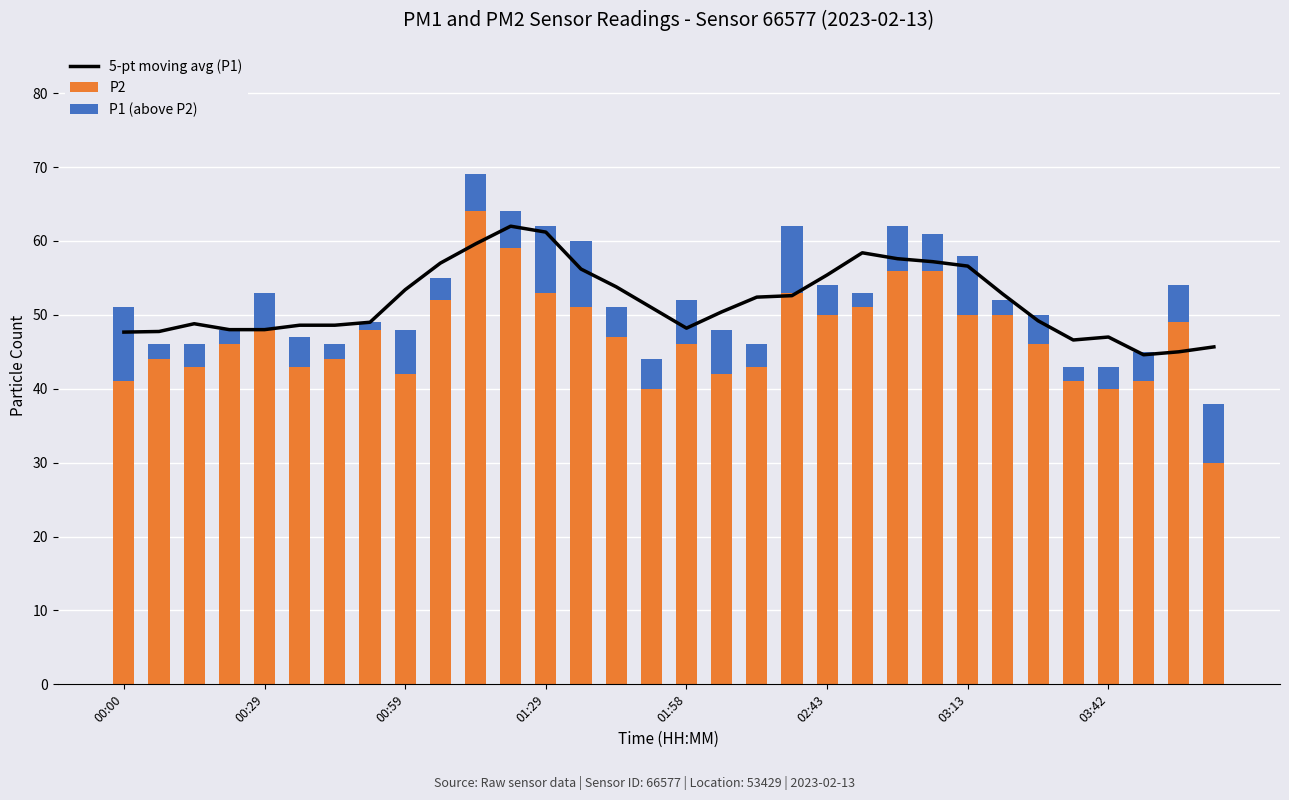

Is it true that P2 equals 51.0 at 13?

True